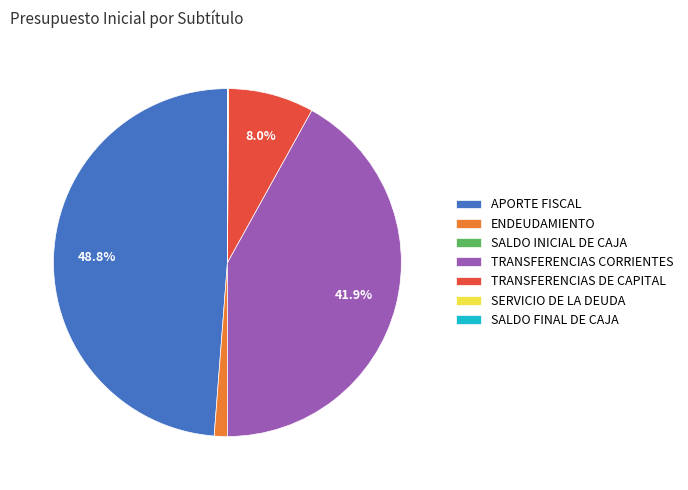

Between ENDEUDAMIENTO and APORTE FISCAL, which is larger?

APORTE FISCAL